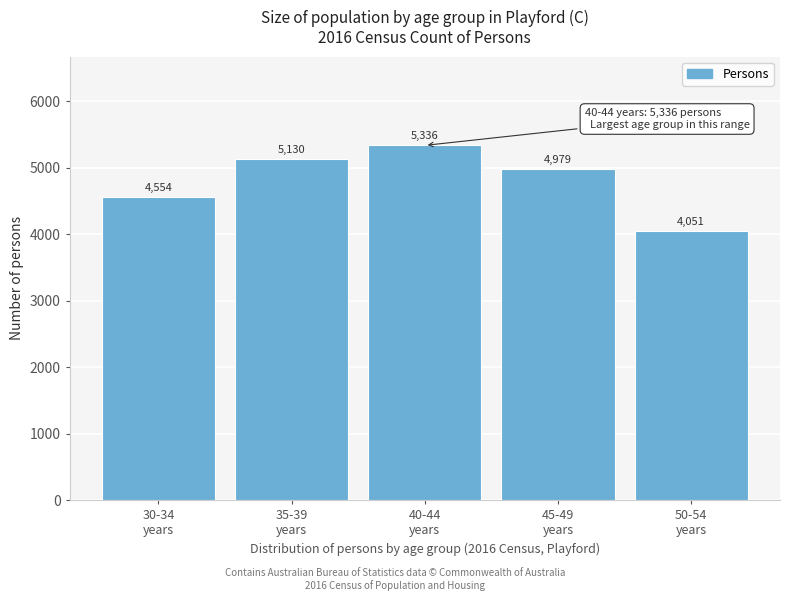

Reading left to right, transcribe all the data shown in this chart.

4554	5130	5336	4979	4051